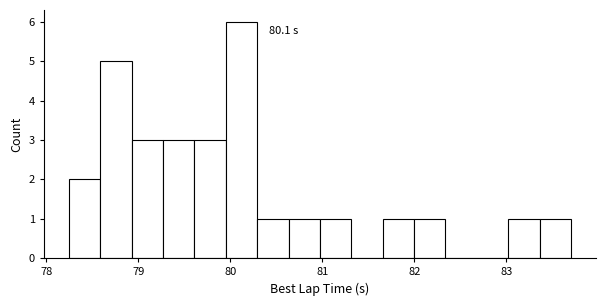

Read against the x-axis, roughly where is the centre of the tallest bar?

80.1